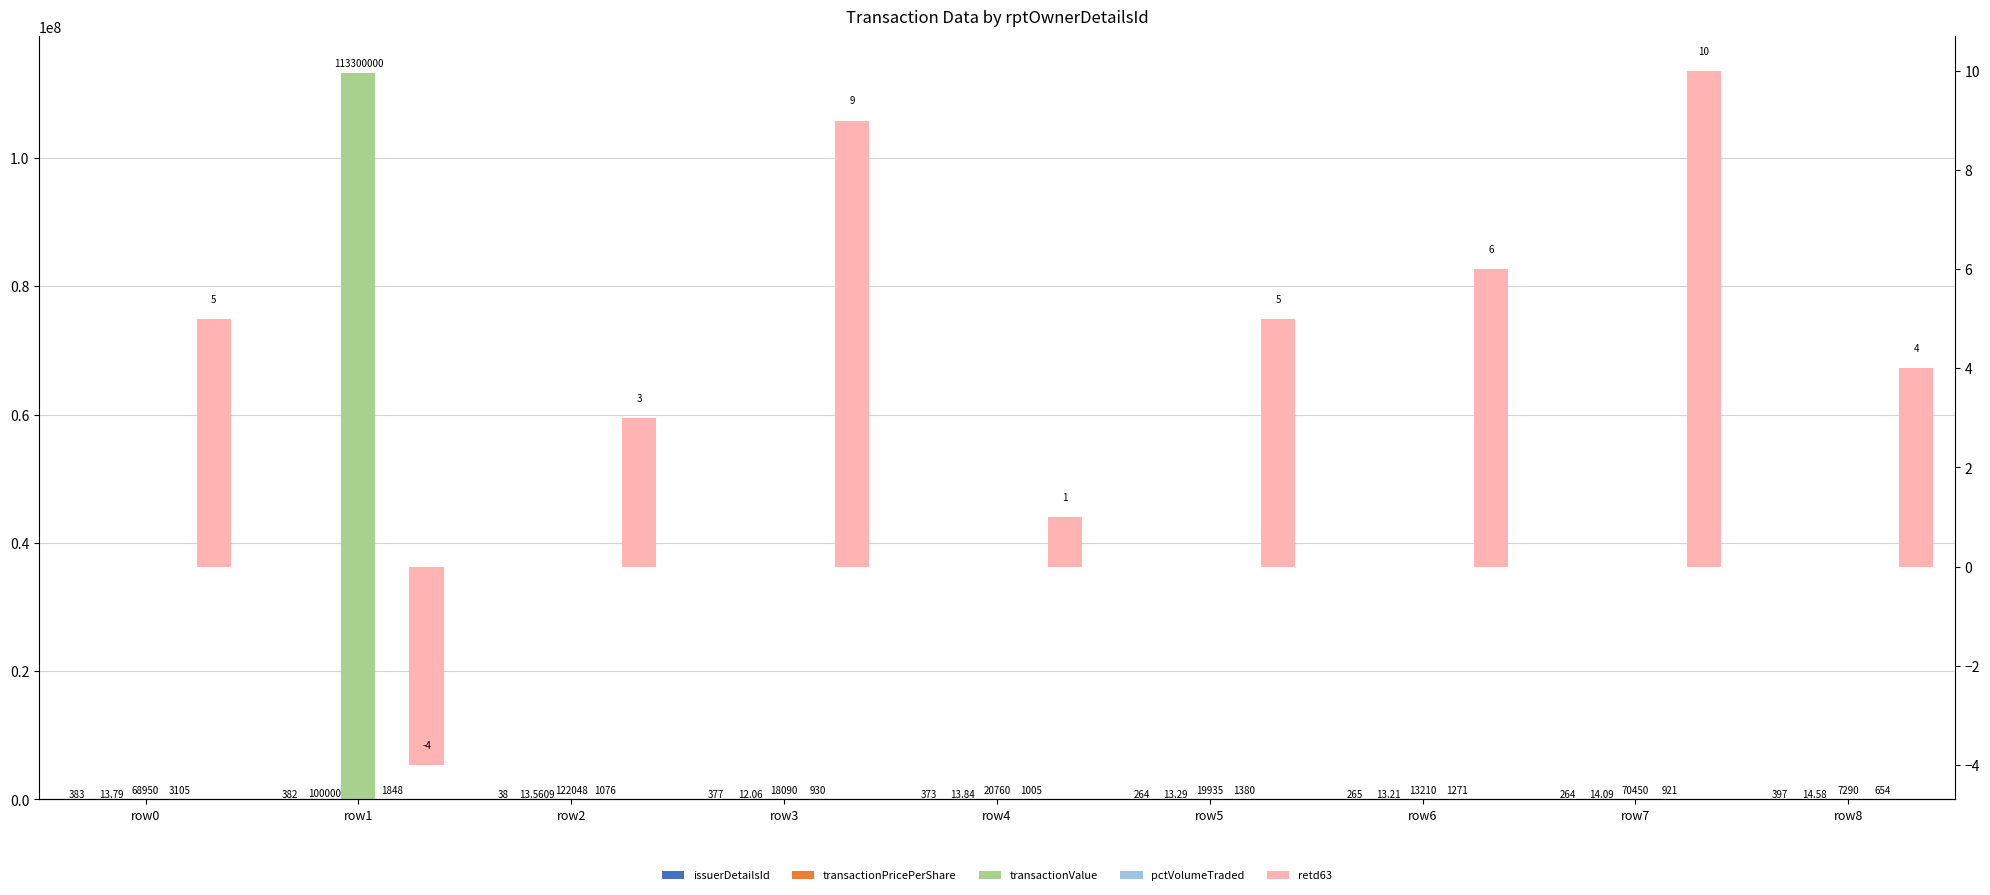

Which series has the widest spread of values?

transactionValue